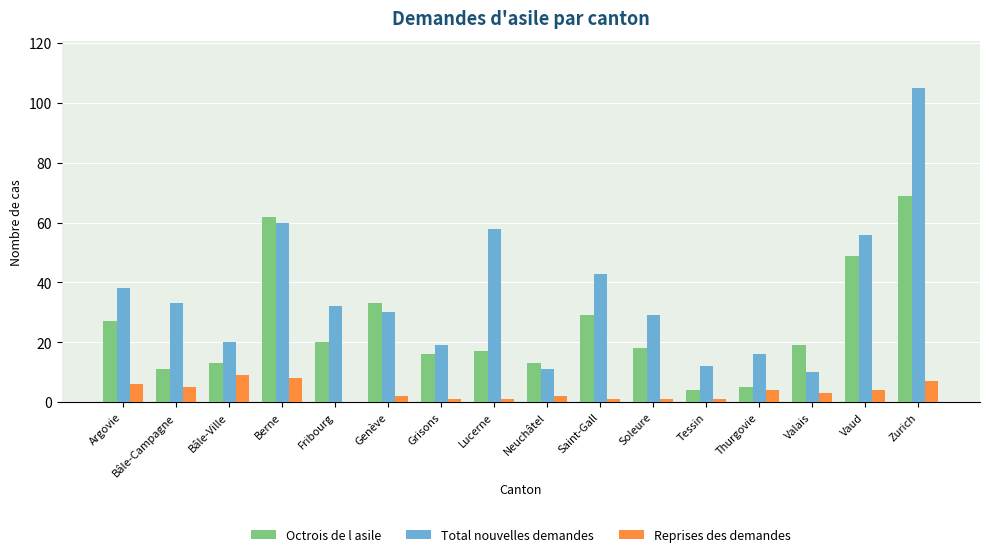

What is the sum of the Total nouvelles demandes values at Valais and Thurgovie?

26